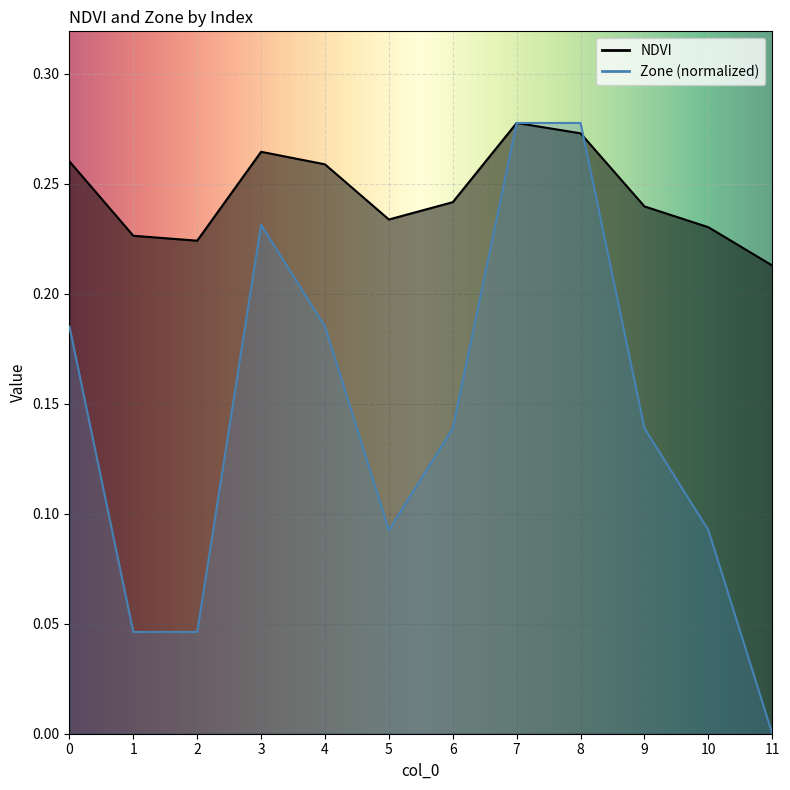

True or false: Zone and NDVI intersect in this chart.

True